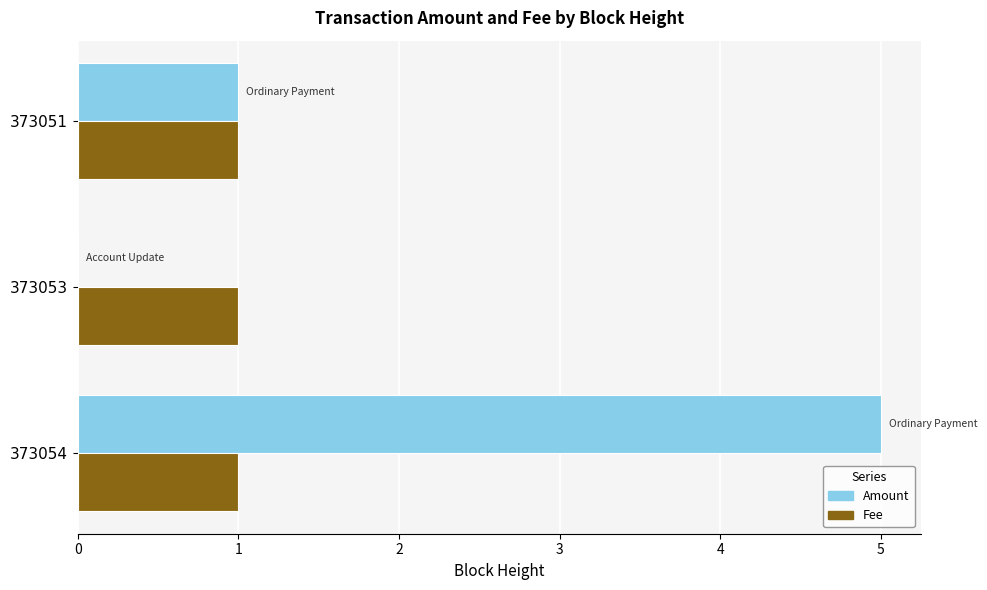

The Amount series shows 1 at 373051. True or false?

True